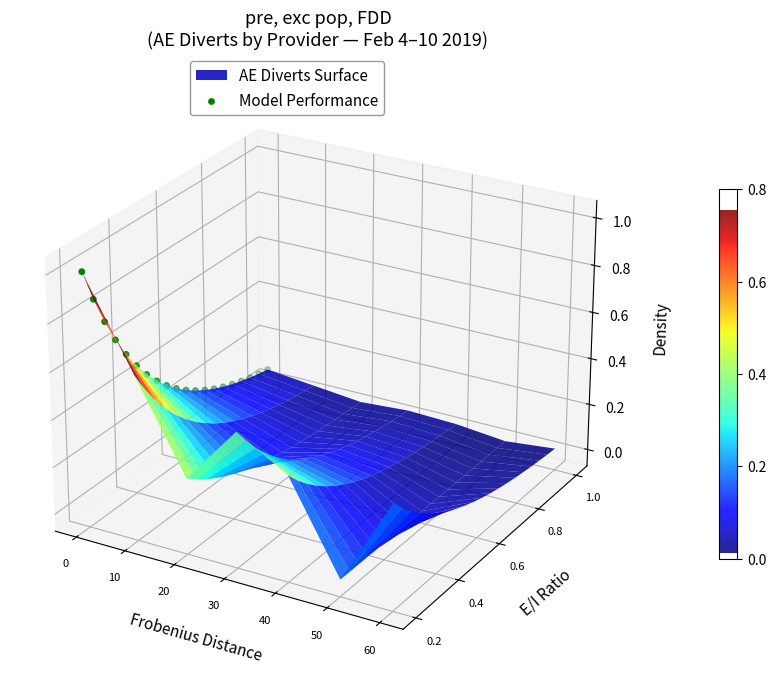

The value at 8 is -0.0. True or false?

True